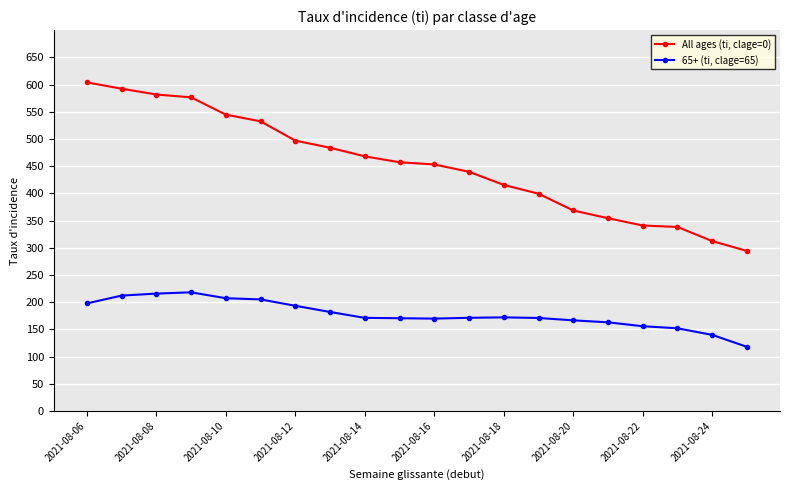

Does the chart have visible grid lines?

Yes